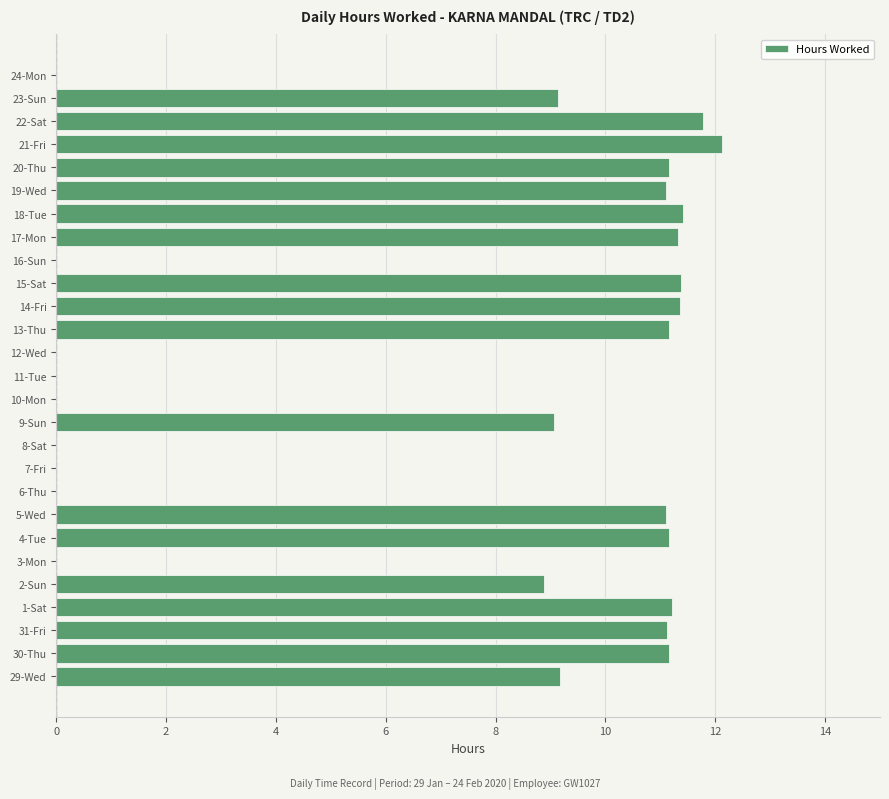

What is the sum of all values?

194.8